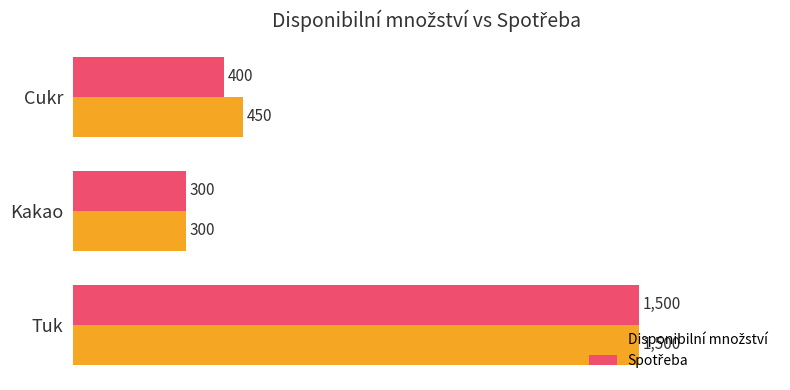

At which category is the sum across all series the highest?

Tuk